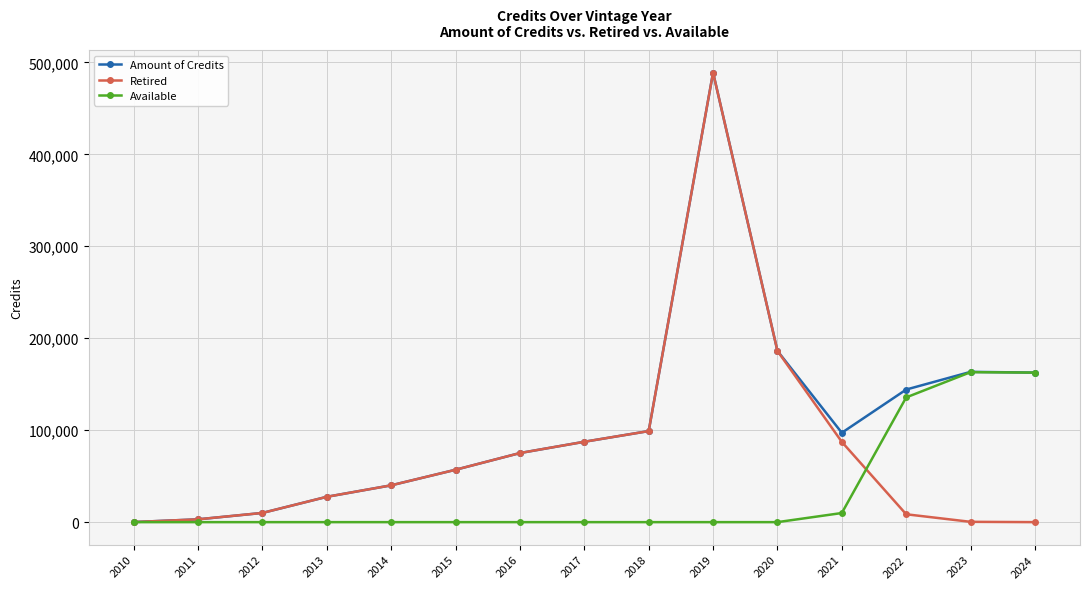

What is the total value across all series at 2012?

20048